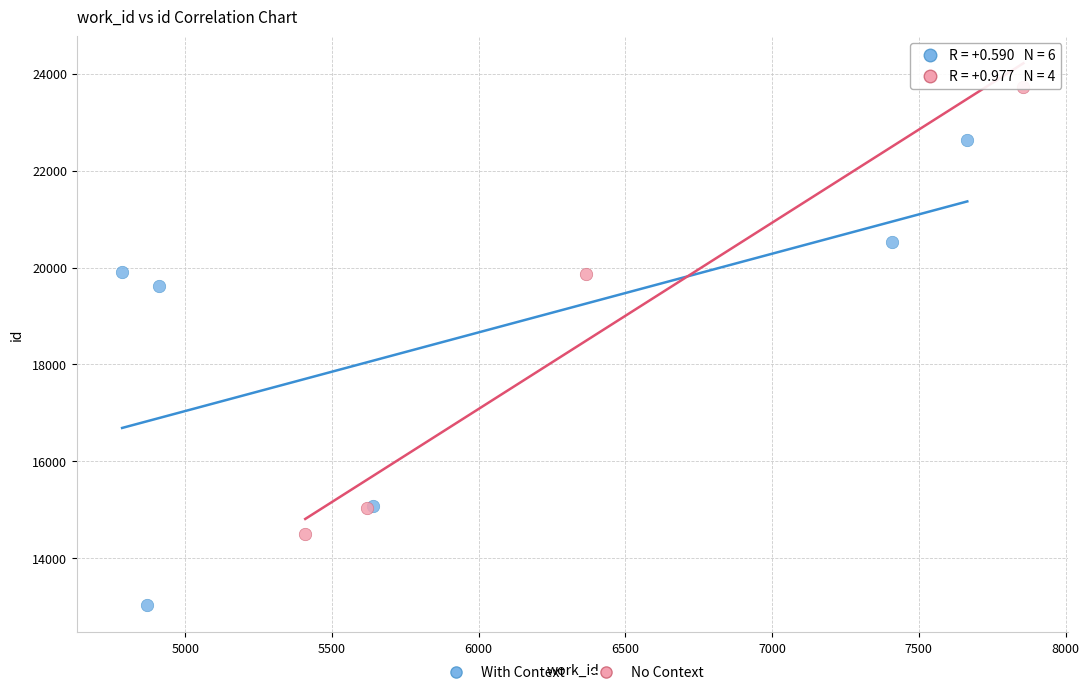

Which series contains the lowest Y value?

With Context